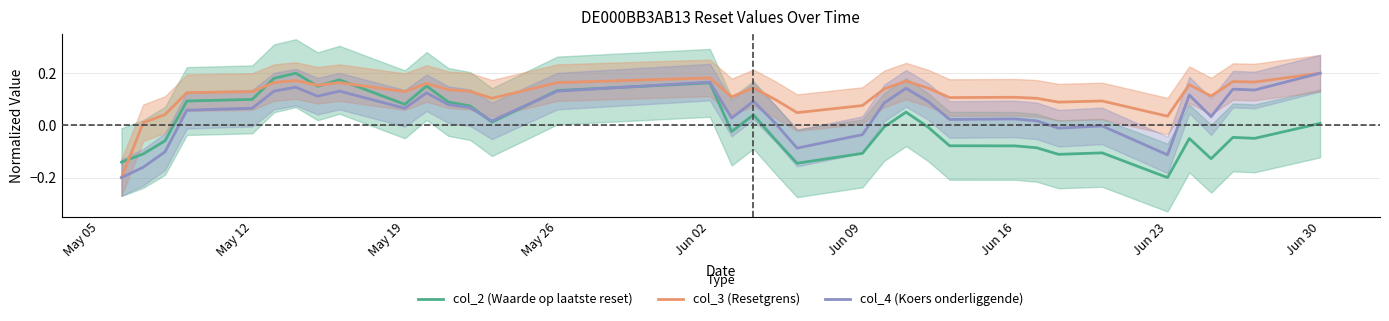

Which series has the widest spread of values?

col_2 (Waarde op laatste reset)